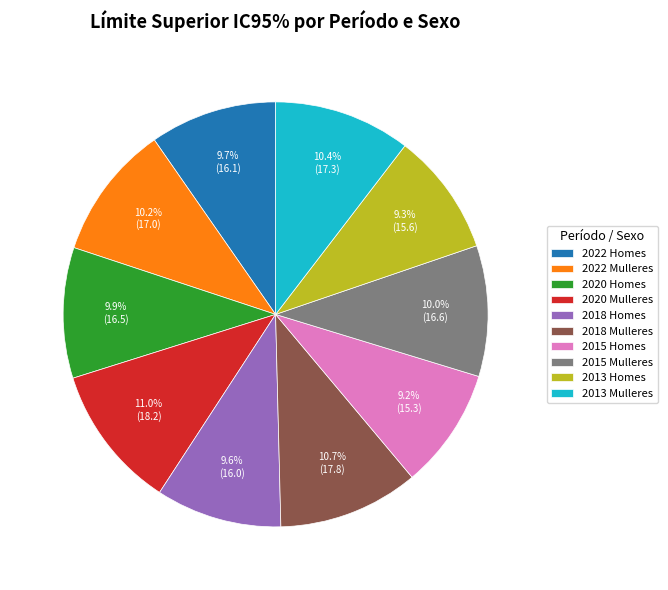

To the nearest percent, what percentage of the pie is 2013 Mulleres?

10%